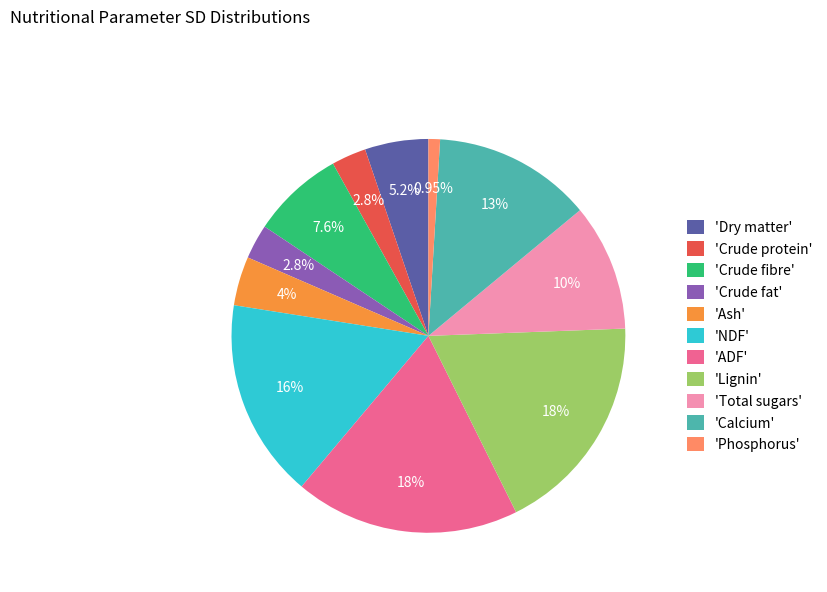

Is 'Calcium' the majority of the pie?

No